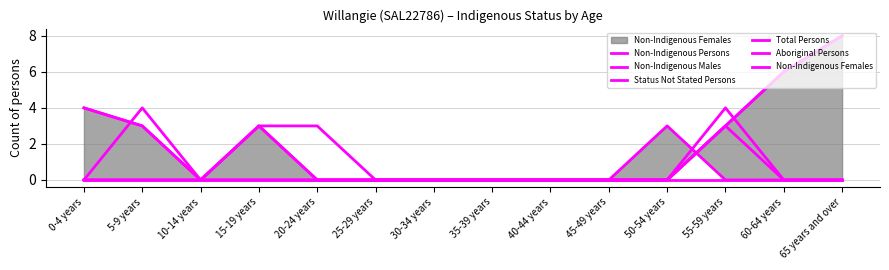

At which category is the sum across all series the highest?

65 years and over